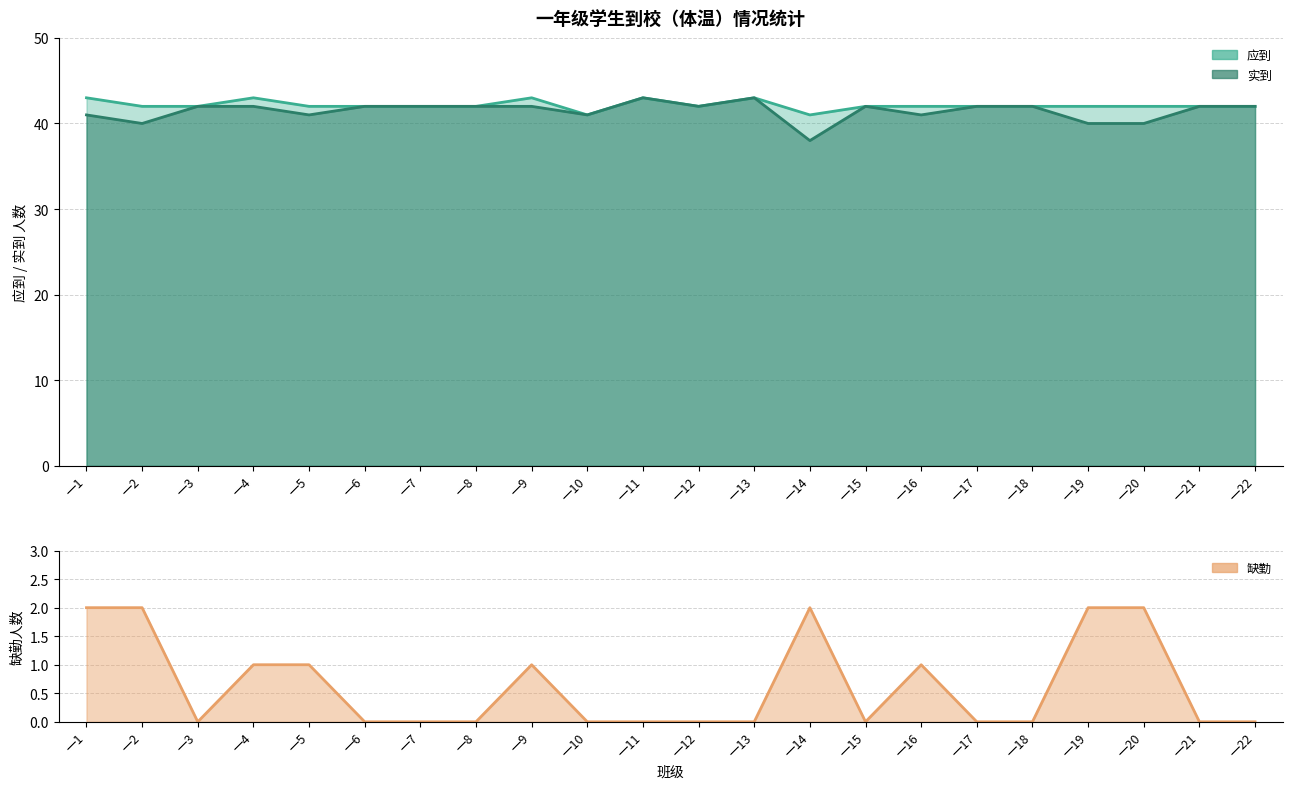

What is the greatest value displayed?

43